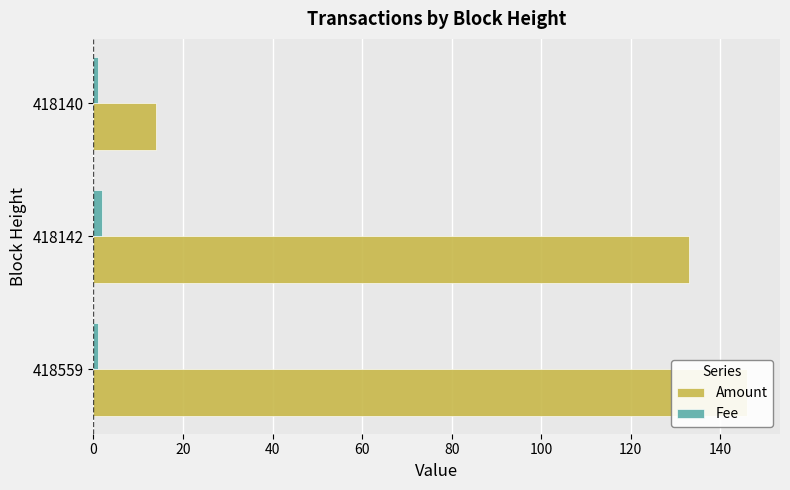

Reading right to left, transcribe all the data shown in this chart.

Amount: 14	133	146
Fee: 1	2	1